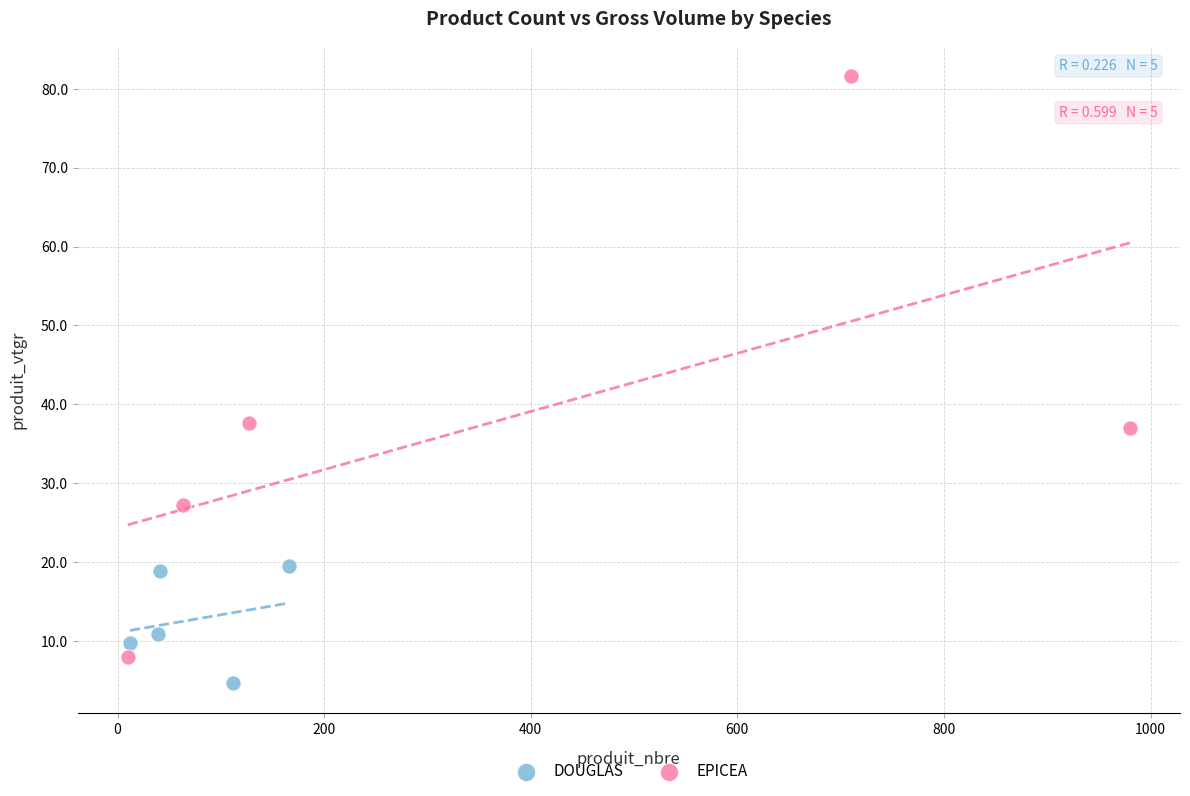

Which series has the widest spread of Y values?

EPICEA